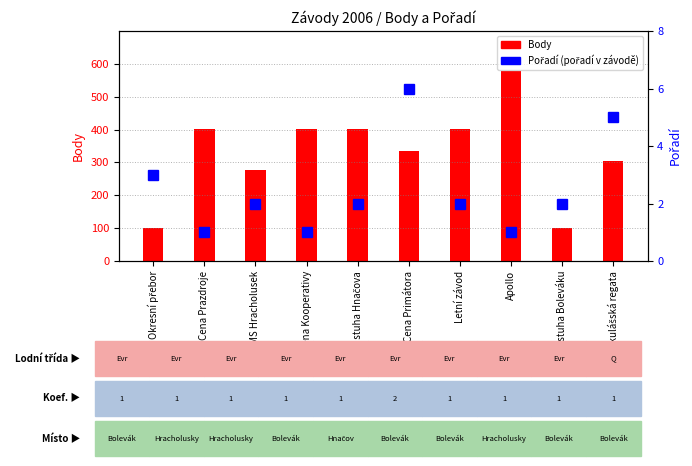

What position from the left is MS Hracholusek?

3